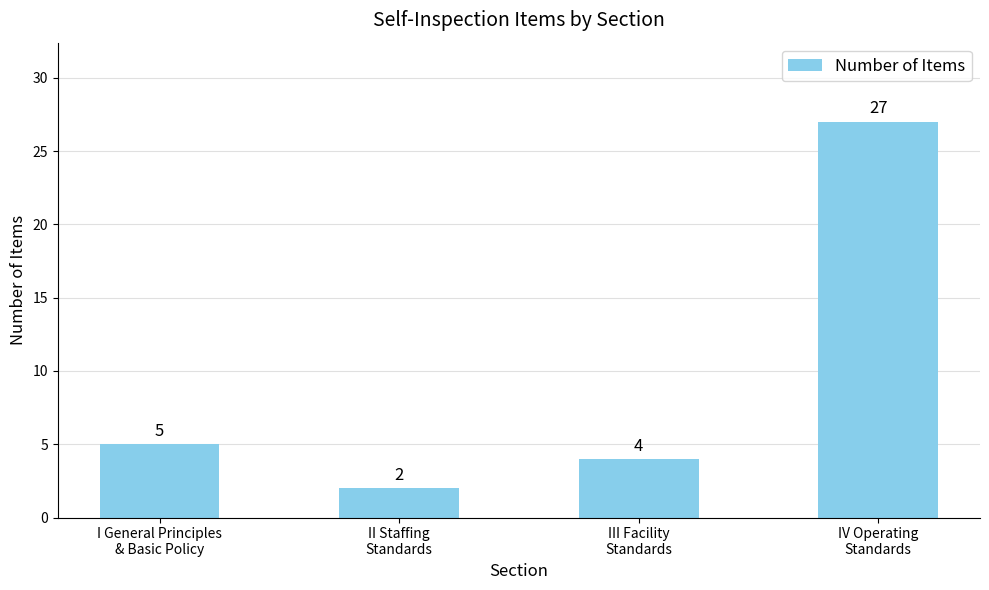

How many data points does each series have?

4